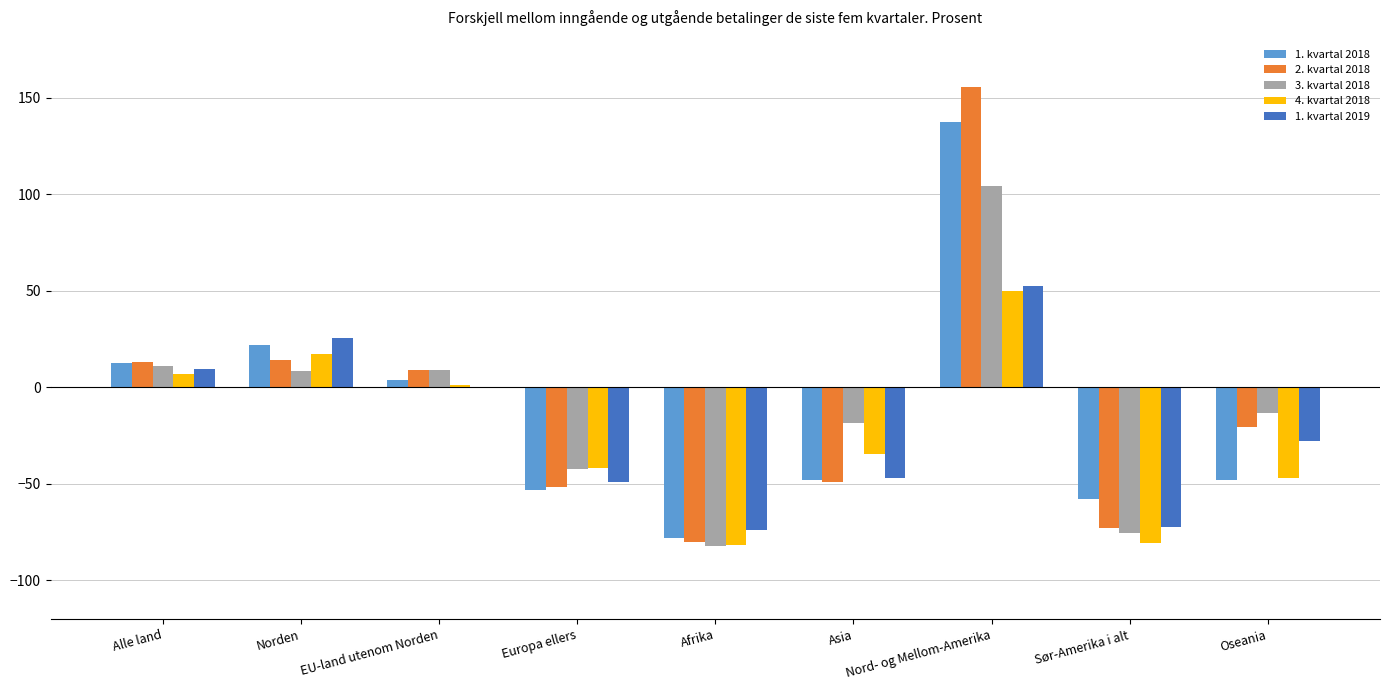

What is the sum of the 4. kvartal 2018 values at Europa ellers and Norden?

-24.4